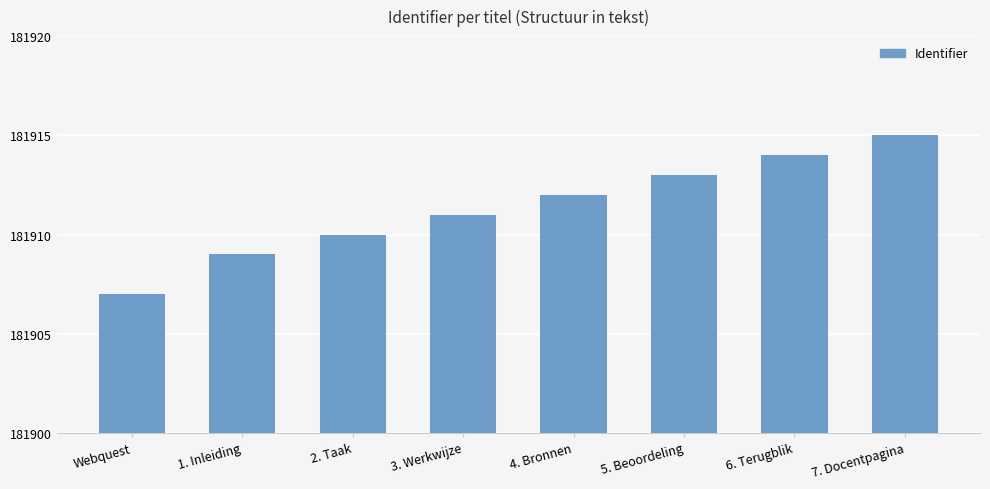

Are the bars horizontal?

No